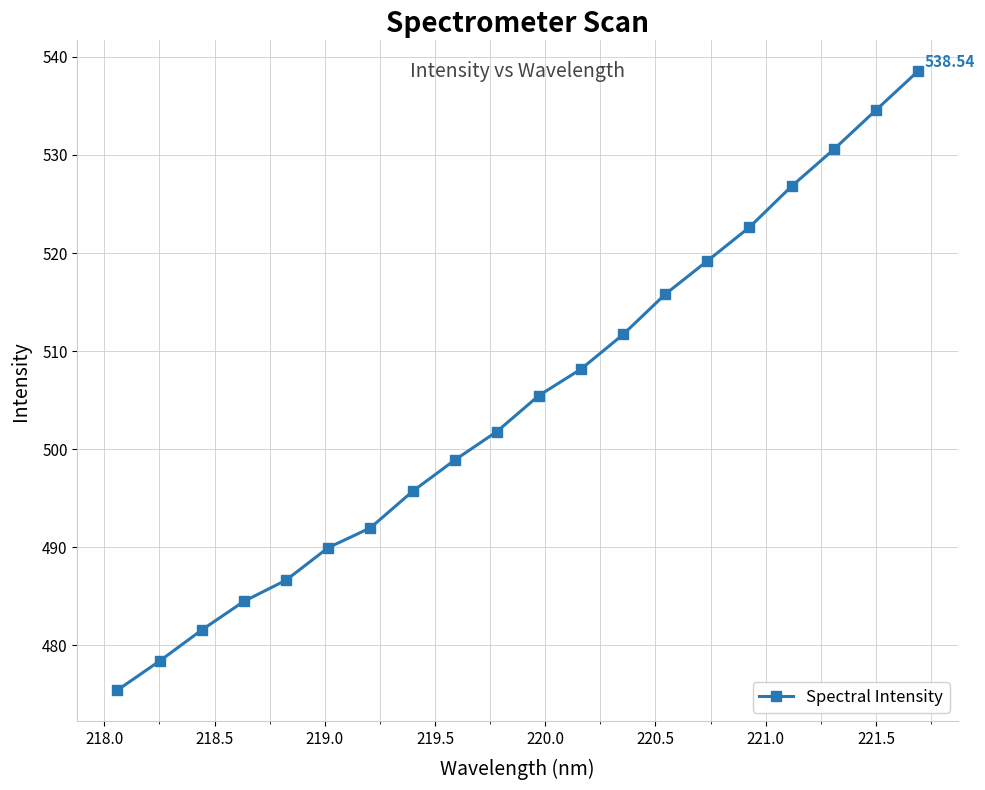

True or false: the data has more than 1 interior local peaks.

False